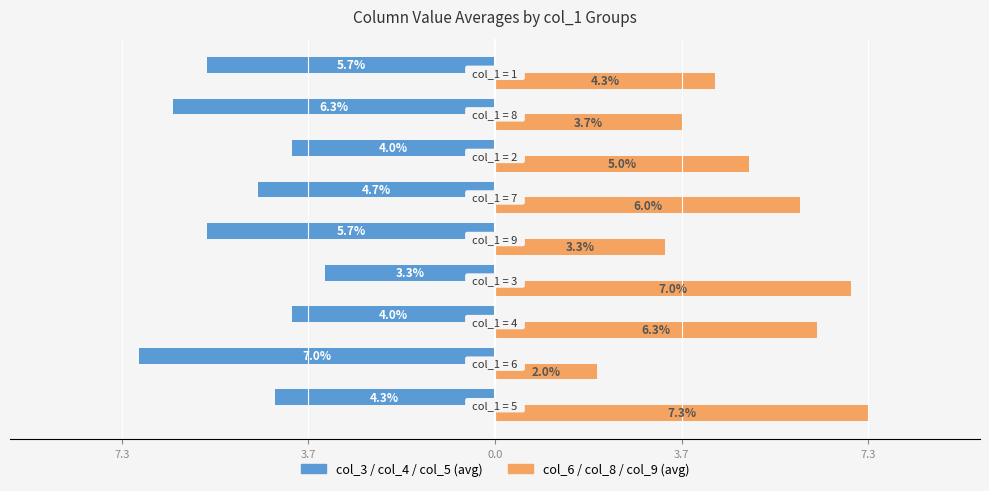

What are all the series names shown in the legend?

col_3 / col_4 / col_5 (avg), col_6 / col_8 / col_9 (avg)